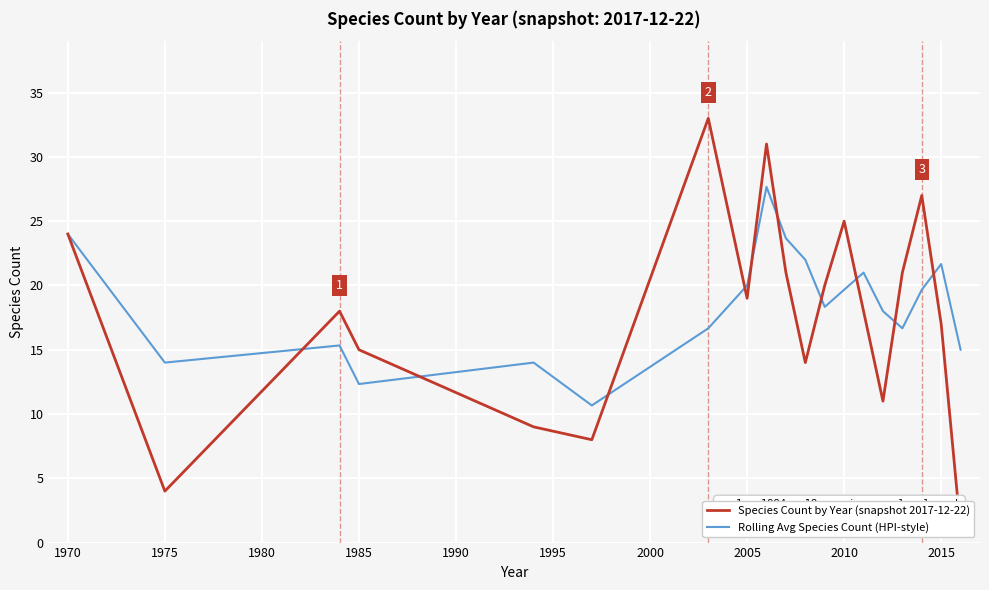

What is the value of the Species Count by Year (snapshot 2017-12-22) point at the 6th from the left?

8.0